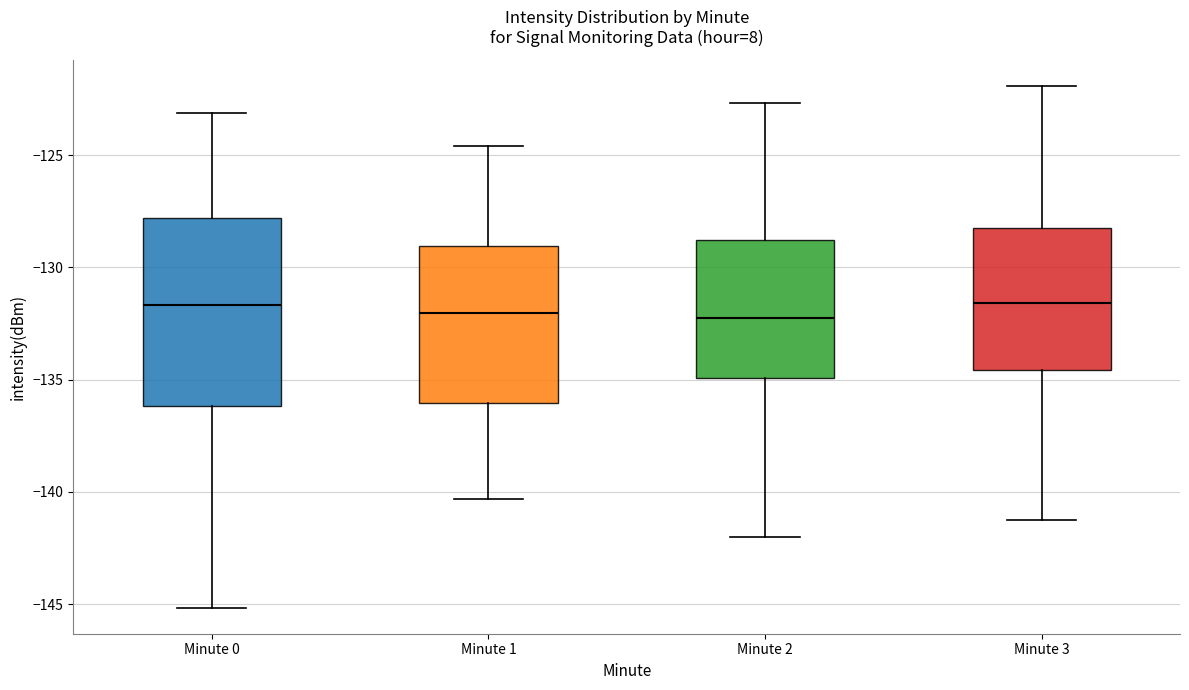

Comparing the boxes themselves (not the whiskers), which one is the tallest?

Minute 0